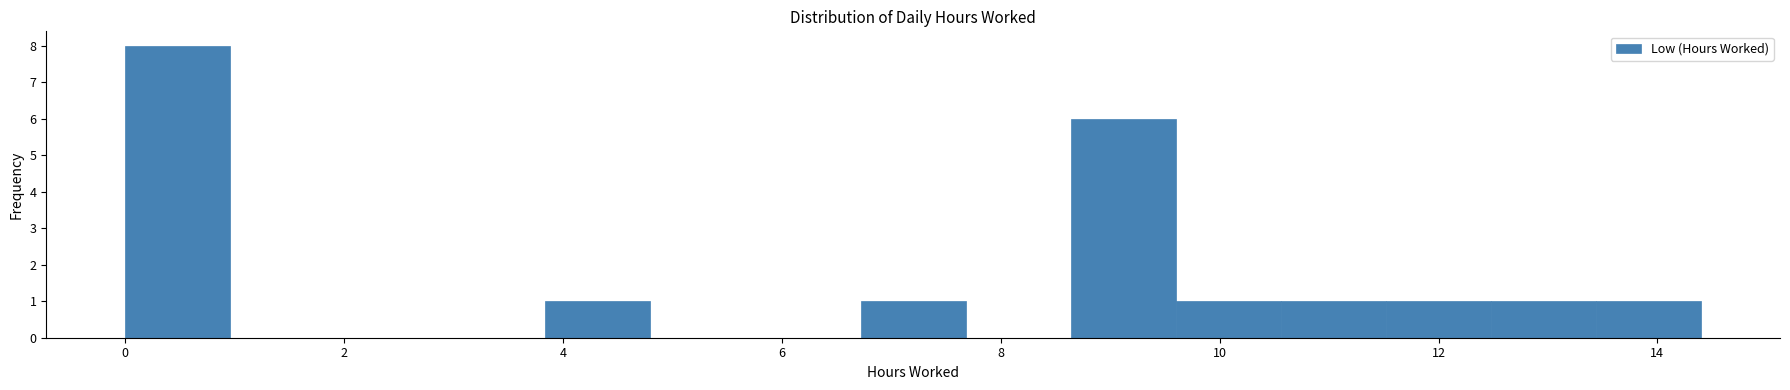

What is the height of the bar covering 9.60 to 10.56 on the x-axis? Neither the bar edges nor the heights are printed on the chart, so give them approximately, as read against the axes.

1